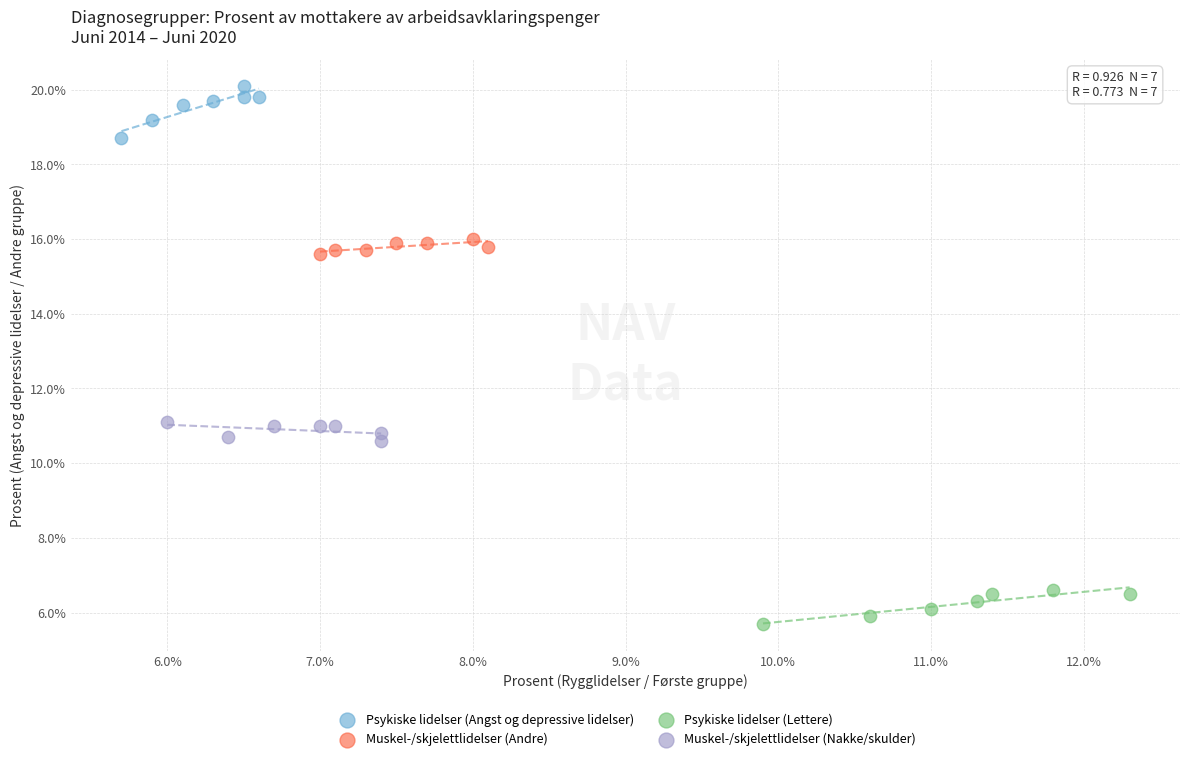

Which series contains the highest Y value?

Psykiske lidelser (Angst og depressive lidelser)